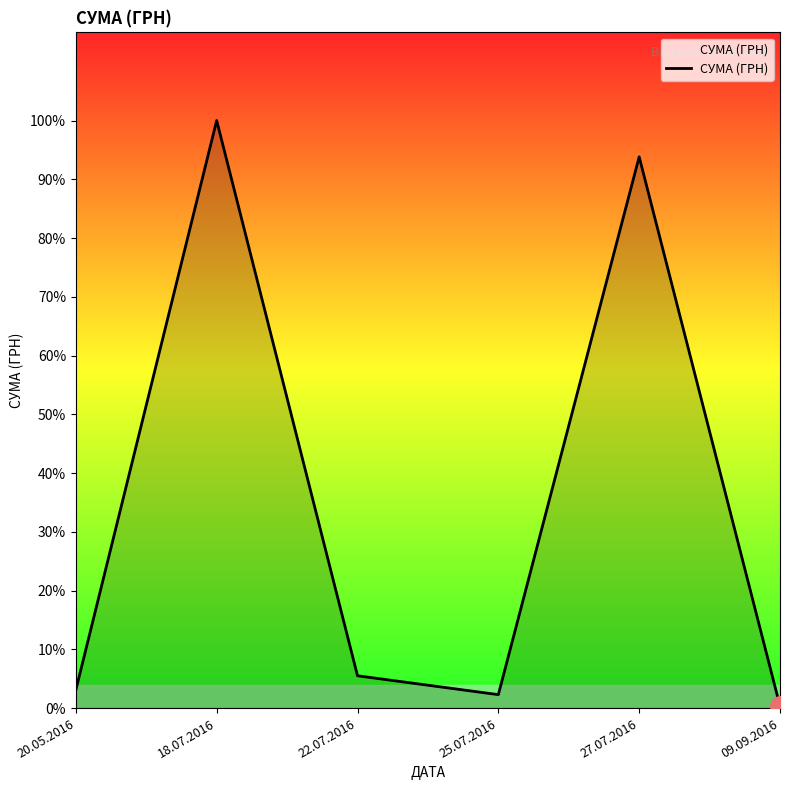

List the labels in order of value, largest first.

18.07.2016, 27.07.2016, 22.07.2016, 20.05.2016, 25.07.2016, 09.09.2016